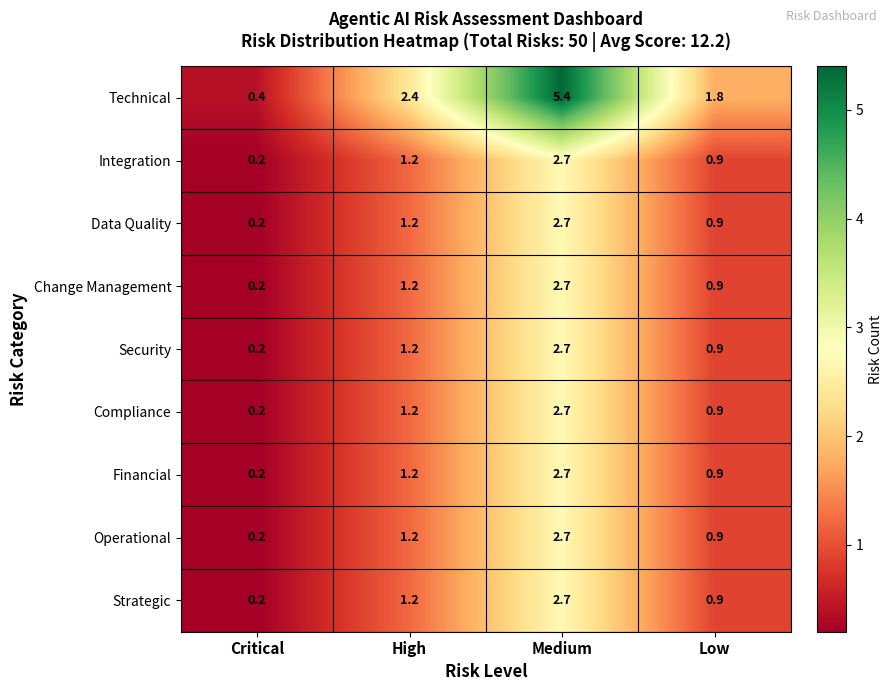

Where does the Data Quality series first go above 1?

High